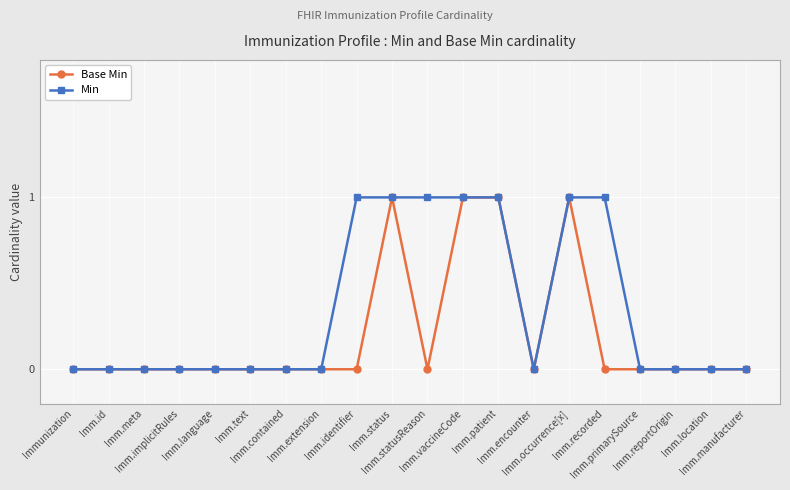

Which series has the largest total across all categories?

Min